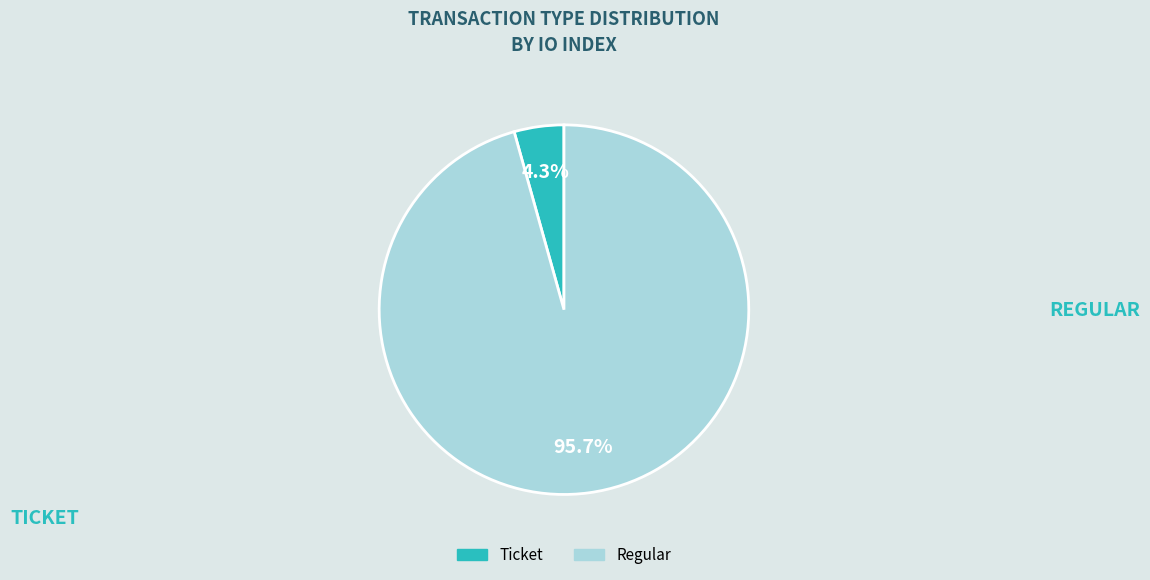

Do Regular and Ticket together represent more than half of the pie?

Yes